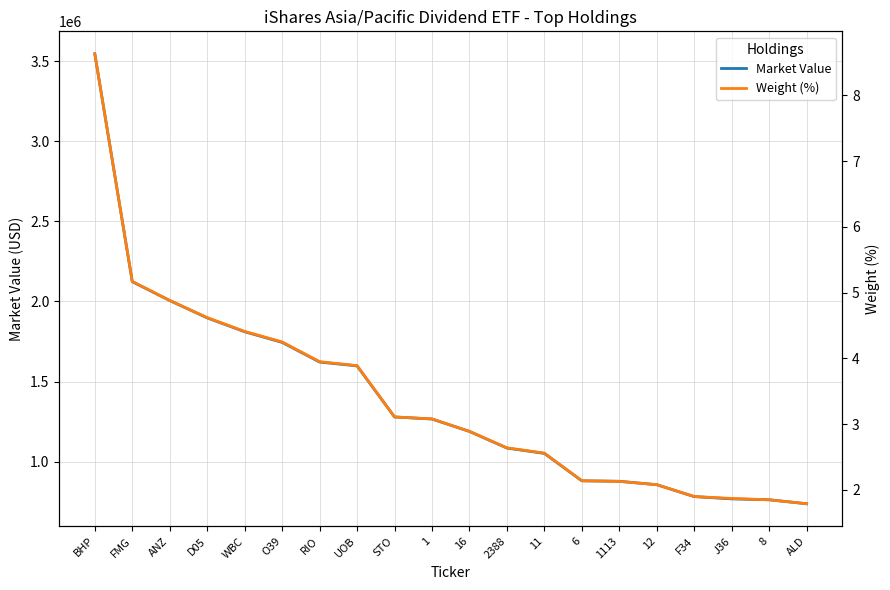

At D05, list the series in order from largest to smallest.

Market Value, Weight (%)